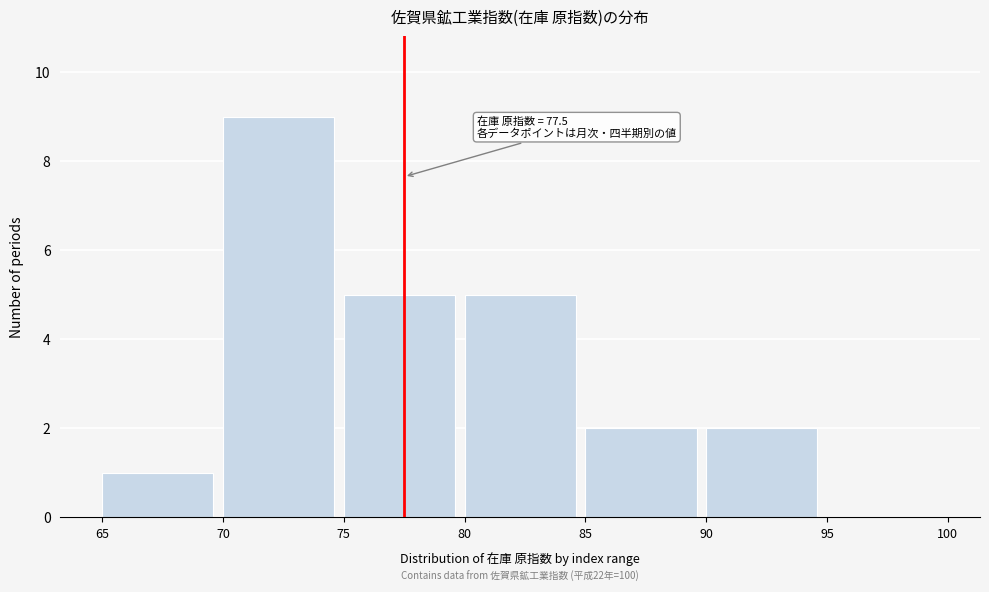

Which range on the x-axis has the tallest bar?

70 to 75